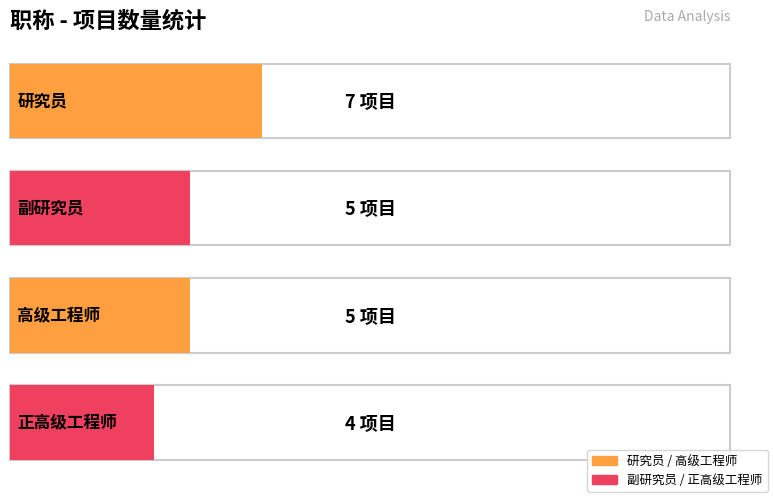

Reading right to left, list all the values displayed in this chart.

4	5	5	7